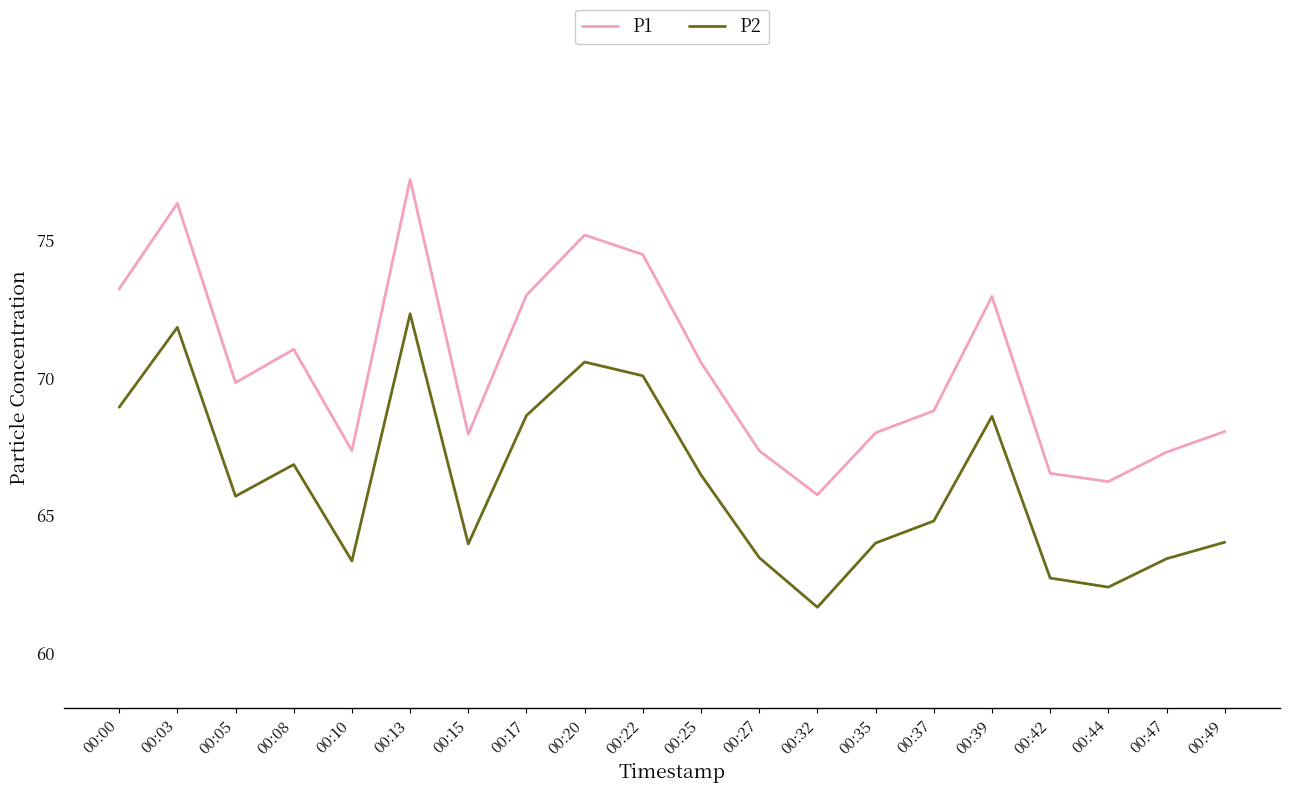

How many categories are shown in the chart?

20